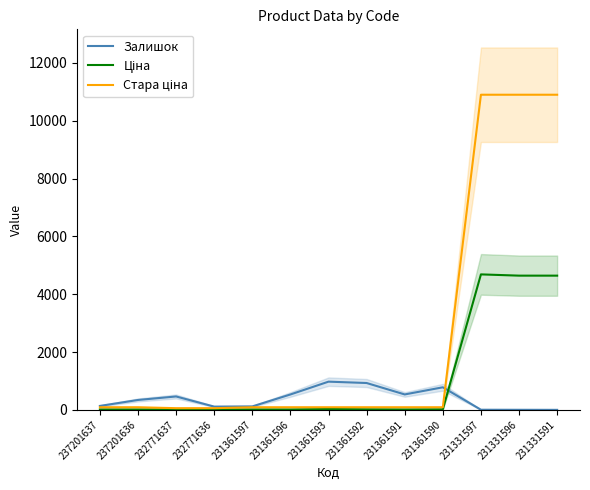

True or false: Ціна and Стара ціна cross at least once.

False